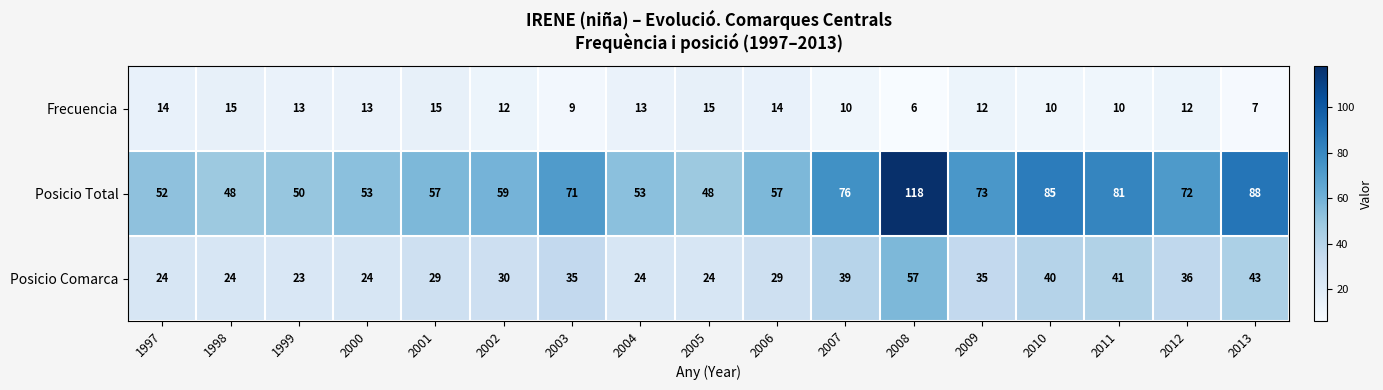

What is the maximum value shown in the chart?

118